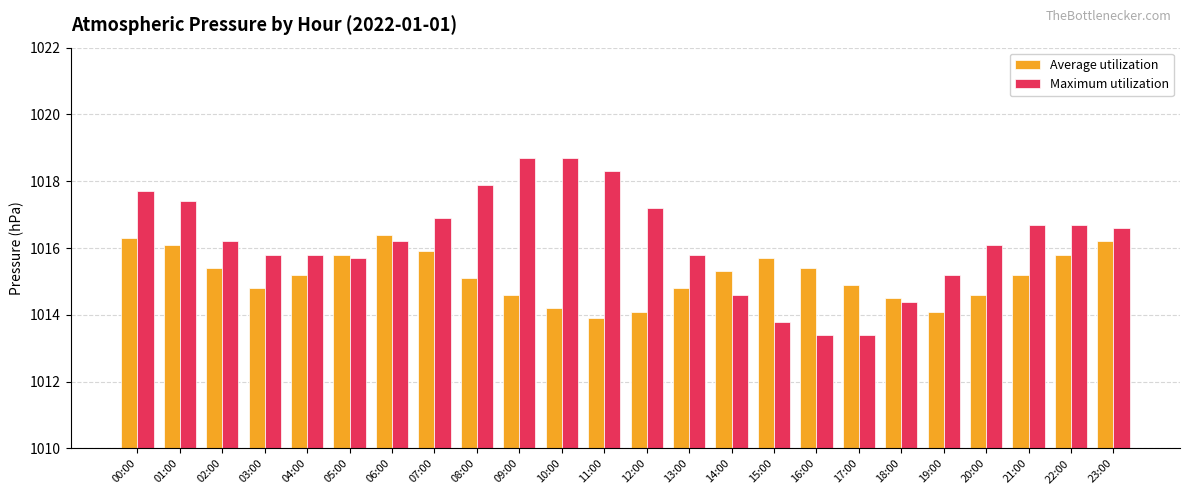

How many values in the Average utilization series are below 1015?

10